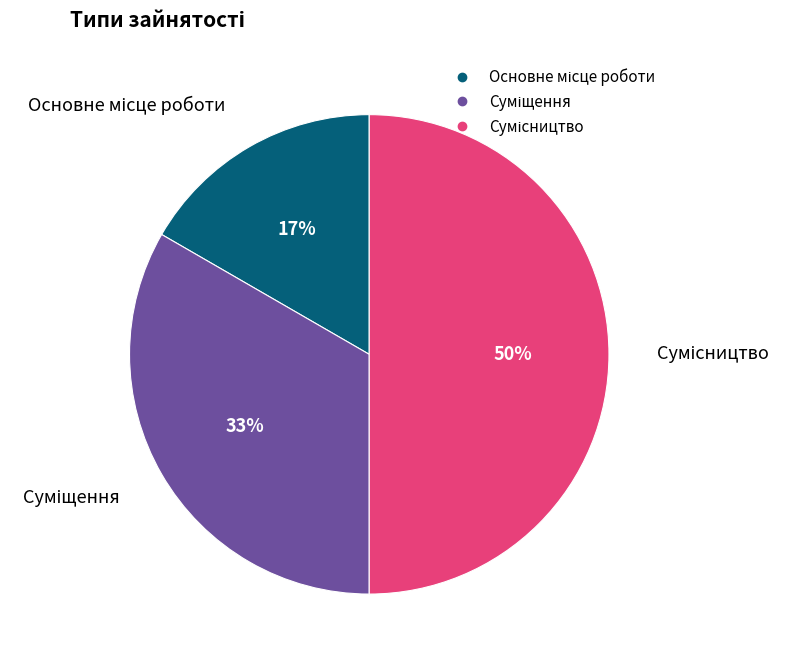

To the nearest percent, what is the difference between the largest and smallest slice percentages?

33%